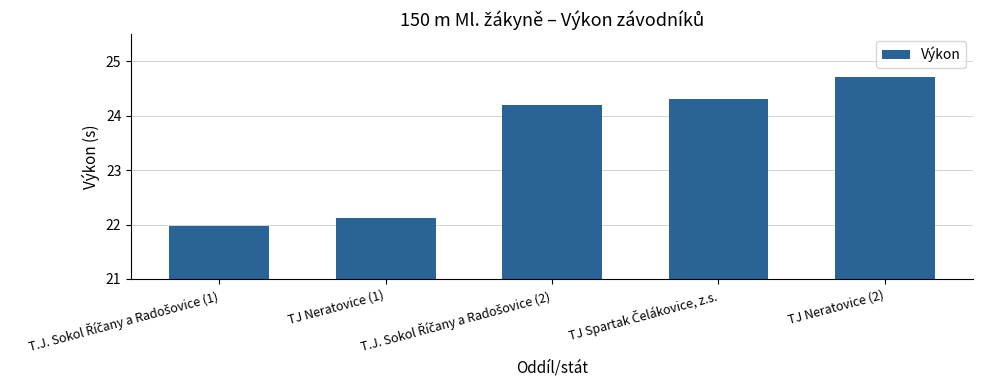

What is the label of the 5th bar from the left?

TJ Neratovice (2)